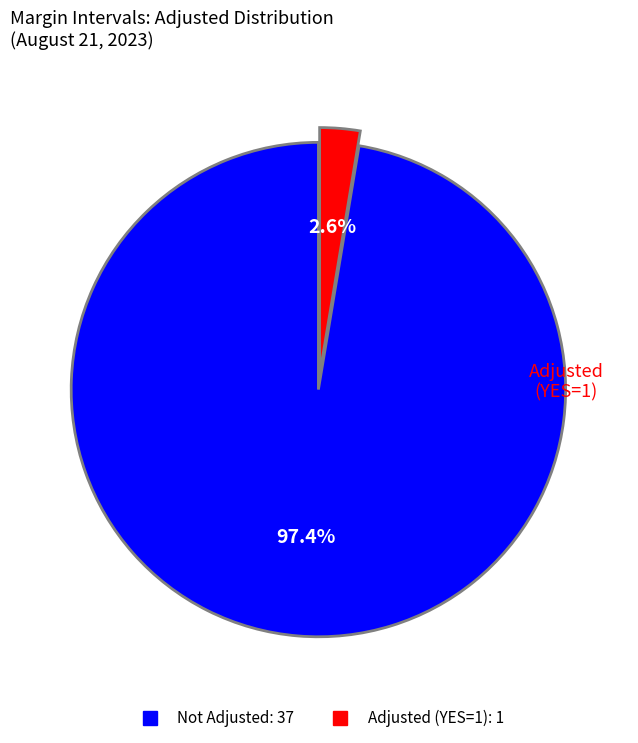

Is there a majority slice in this chart?

Yes